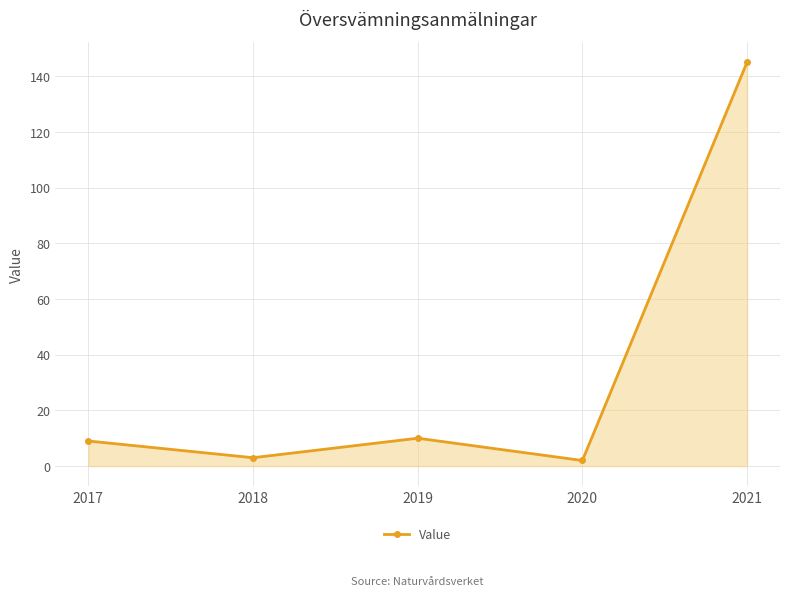

What is the difference between the maximum and minimum values?

143